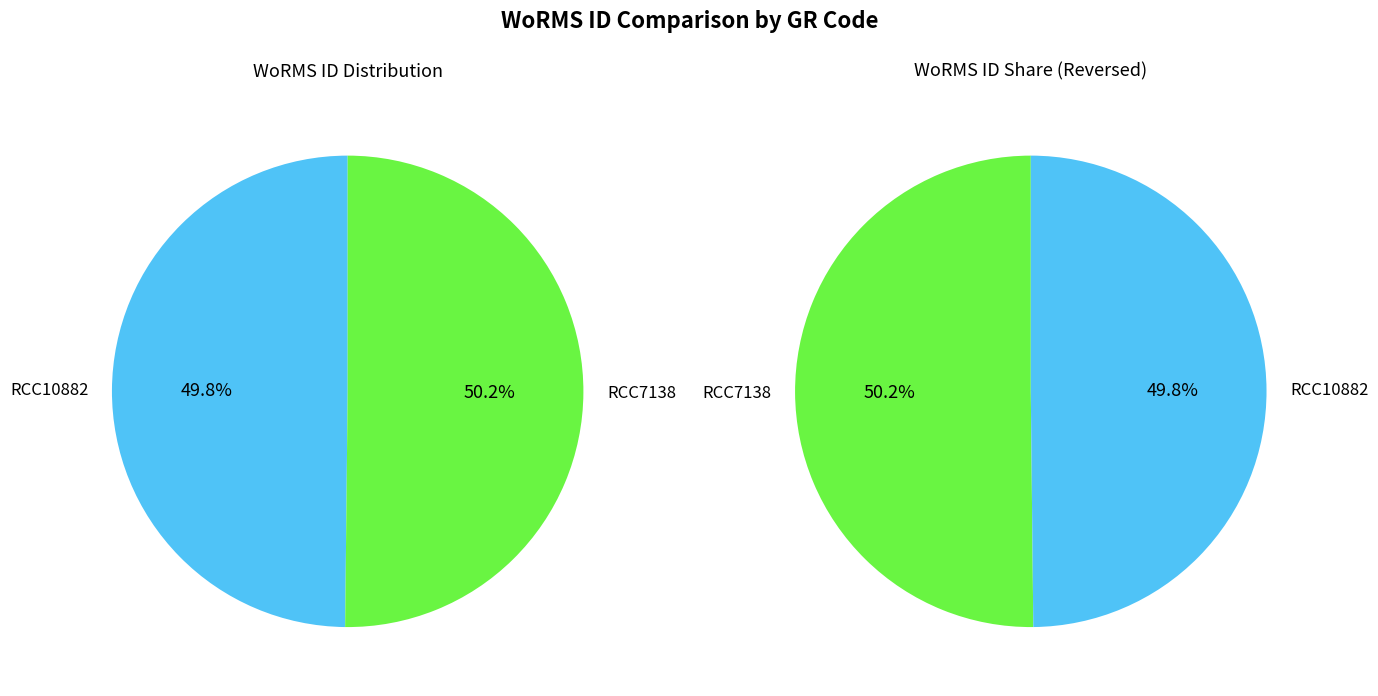

True or false: Mediterranean Sea (Ischia) - RCC7138 accounts for 50% of the total.

True